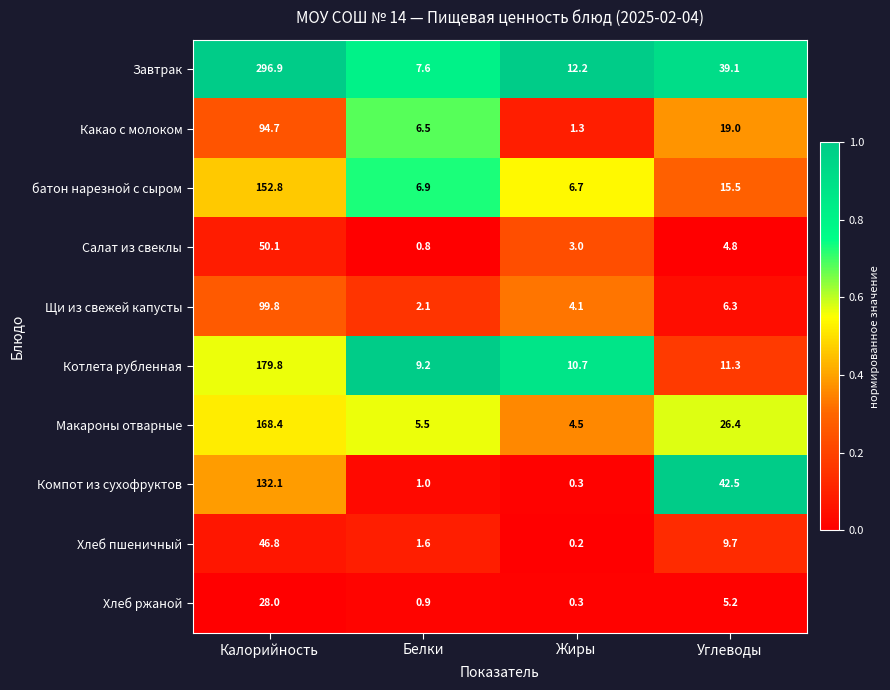

Which series has the largest total across all categories?

Завтрак